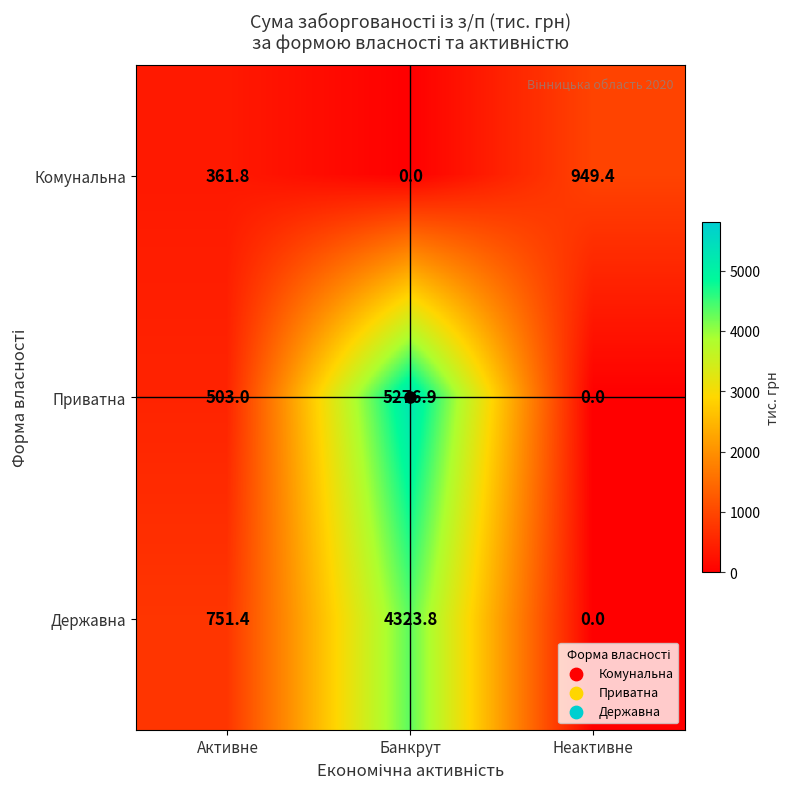

The value of Приватна at Банкрут is 5276.9. True or false?

True